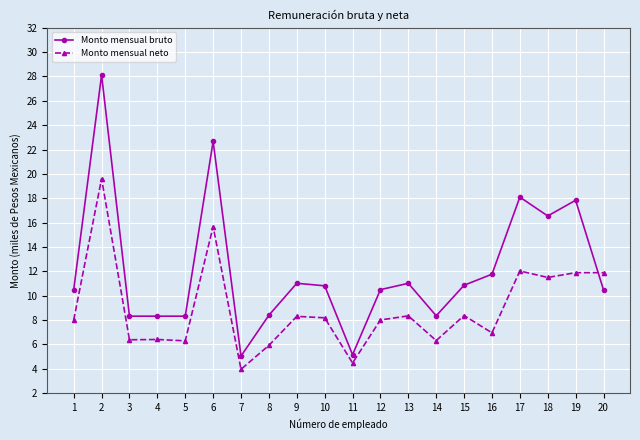

Which series has the largest total across all categories?

Monto mensual bruto